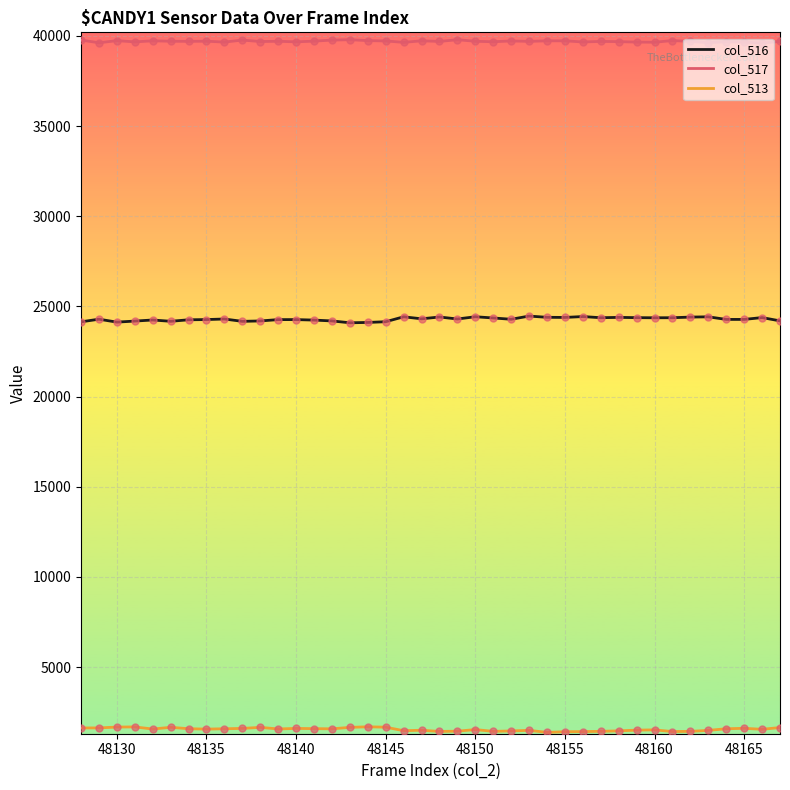

Which series has the largest total across all categories?

col_517